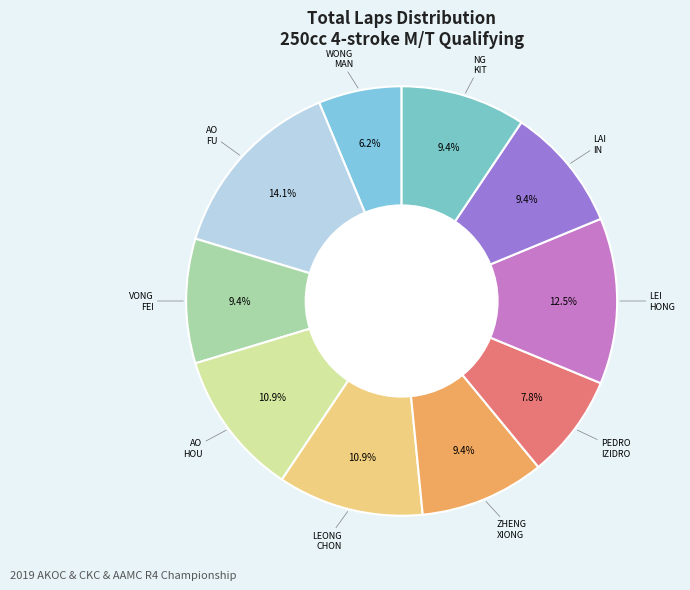

To the nearest percent, what is the average slice percentage?

10%